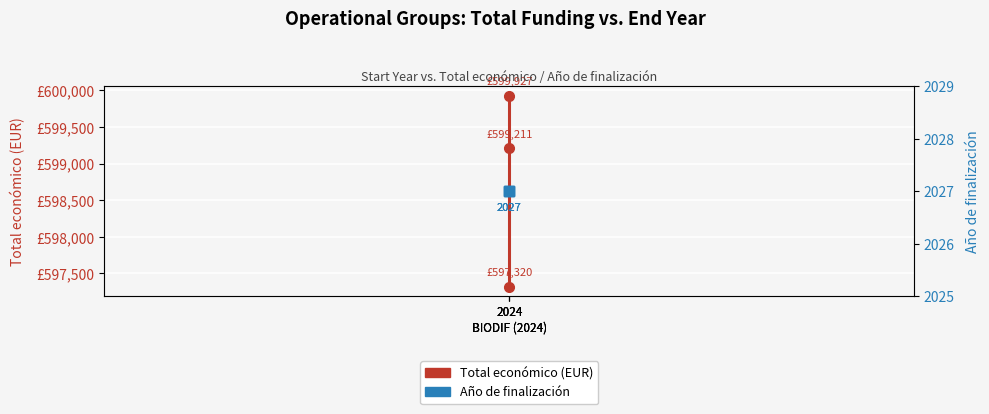

Where is Año de finalización nearest to the value 2027?

2024
BIODIF (2024)